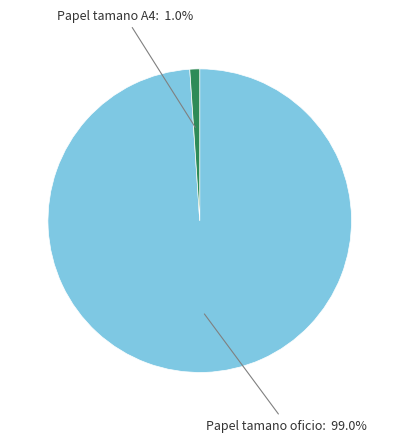

Which has a higher value, Papel tamano A4 or Papel tamano oficio?

Papel tamano oficio